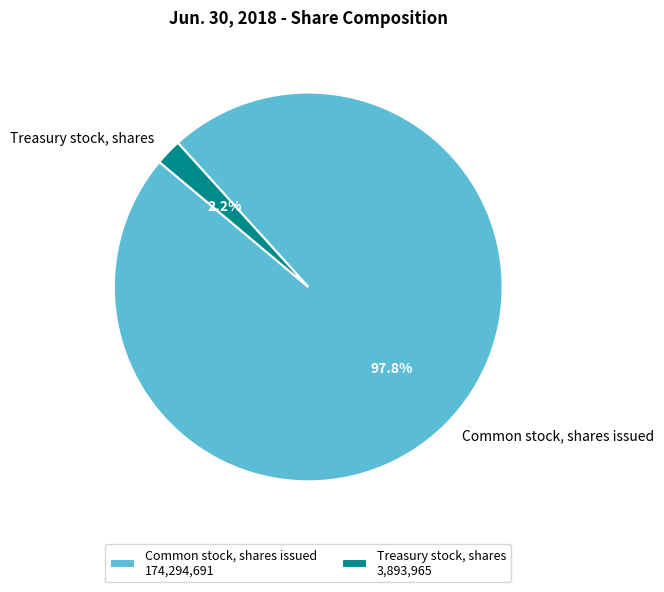

To the nearest percent, what is the average slice percentage?

50%